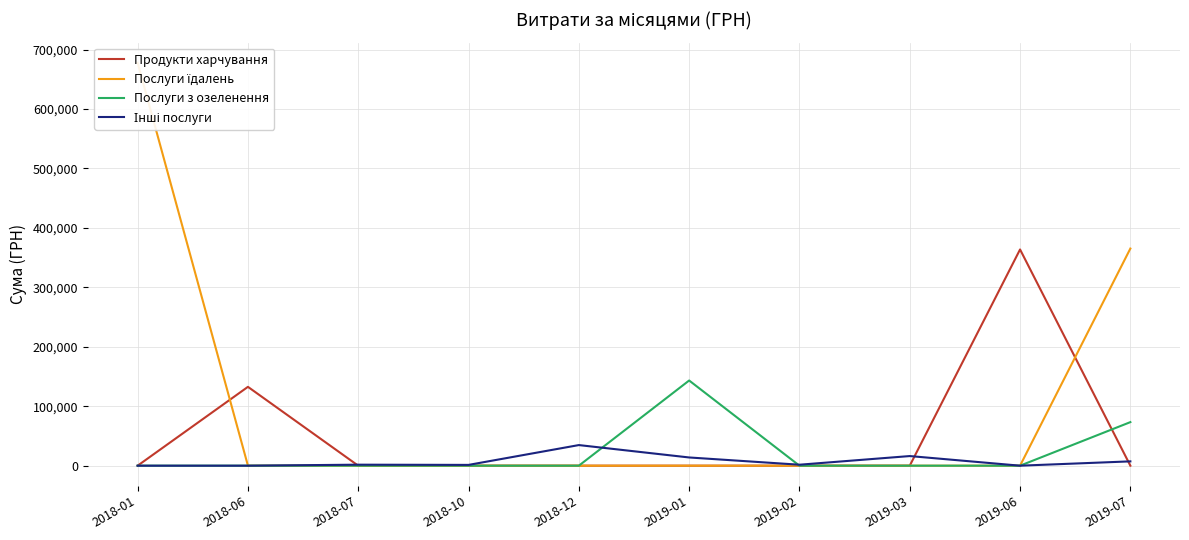

At 2018-07, list the series in order from smallest to largest.

Продукти харчування, Послуги їдалень, Послуги з озеленення, Інші послуги